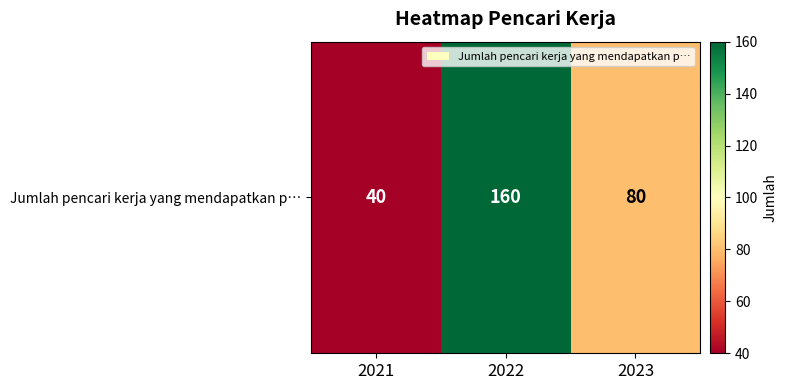

Which has a higher value, 2023 or 2021?

2023